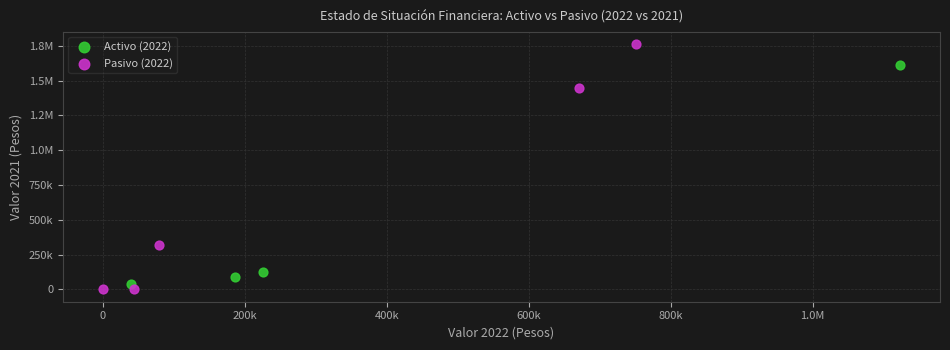

What are all the series names shown in the legend?

Activo (2022), Pasivo (2022)